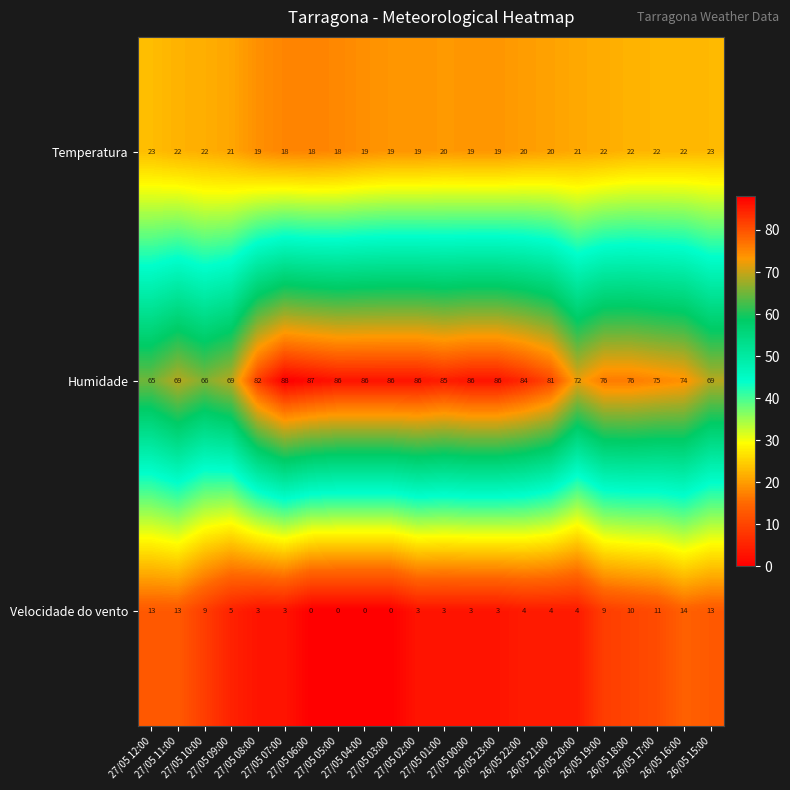

At 26/05 18:00, list the series in order from largest to smallest.

Humidade, Temperatura, Velocidade do vento